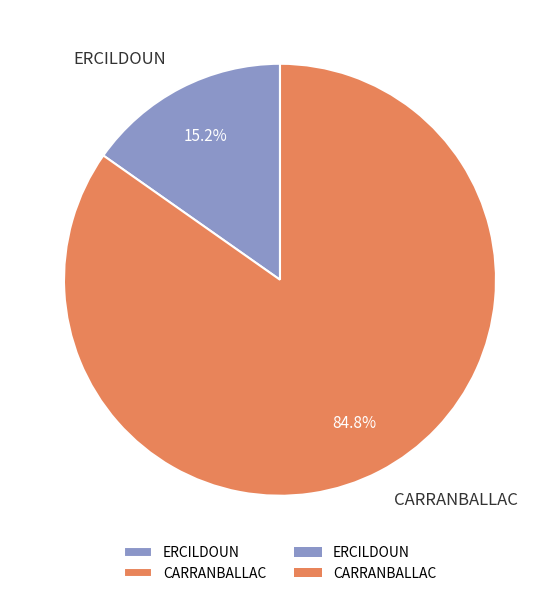

To the nearest percent, what is the difference between the ERCILDOUN and CARRANBALLAC slice percentages?

70%